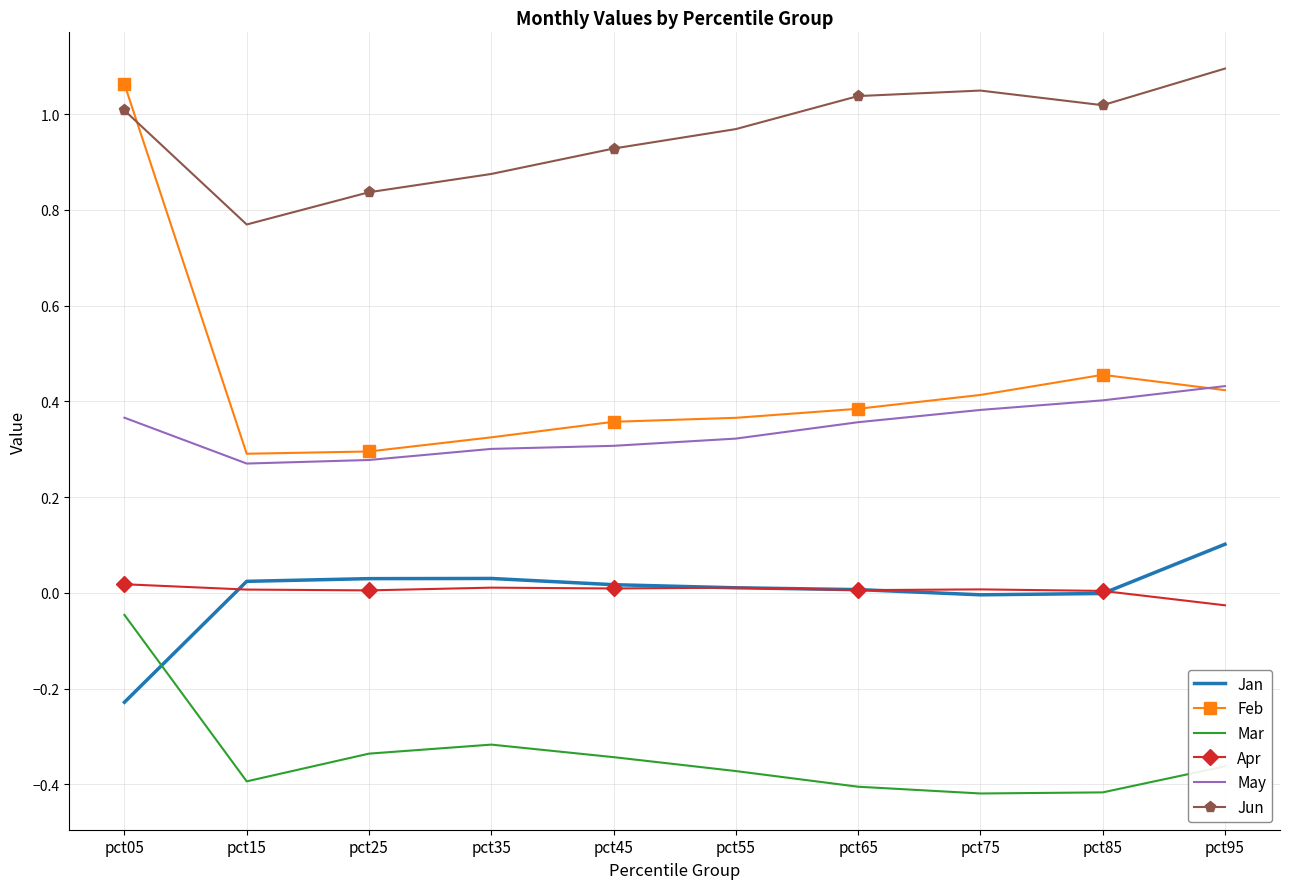

True or false: Apr and Mar intersect in this chart.

False